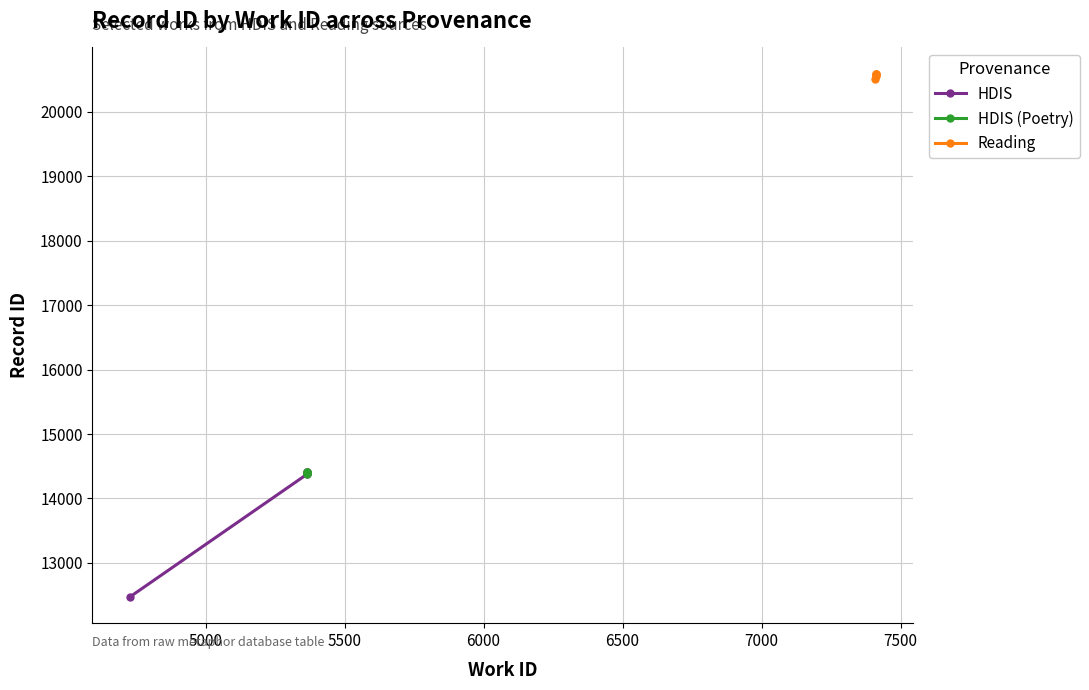

Which series has the largest total across all categories?

Reading